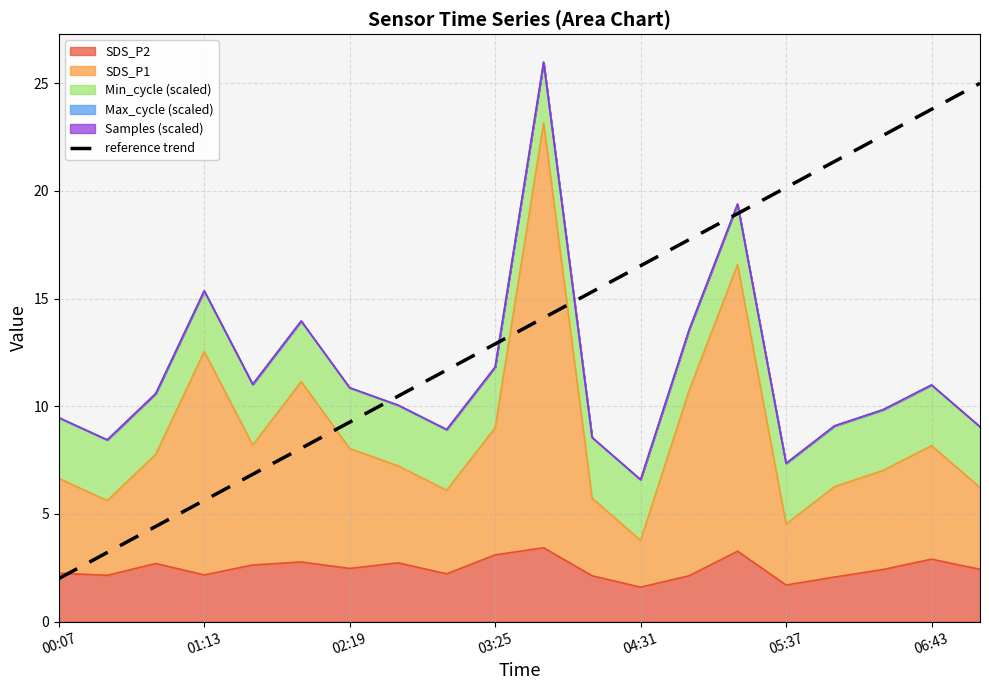

What is the difference between the values at 18 and 11?

8.5